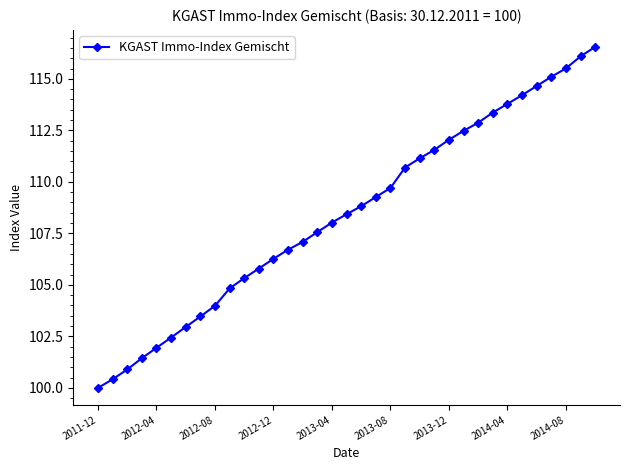

What is the greatest value displayed?

116.5